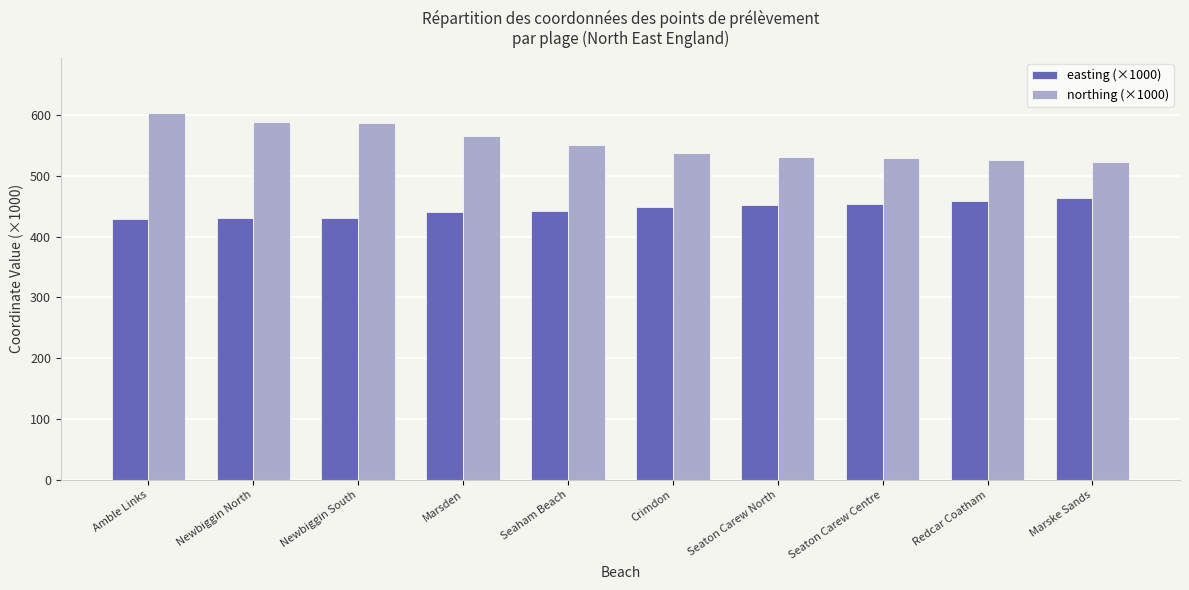

At which label does northing (×1000) reach its peak?

Amble Links